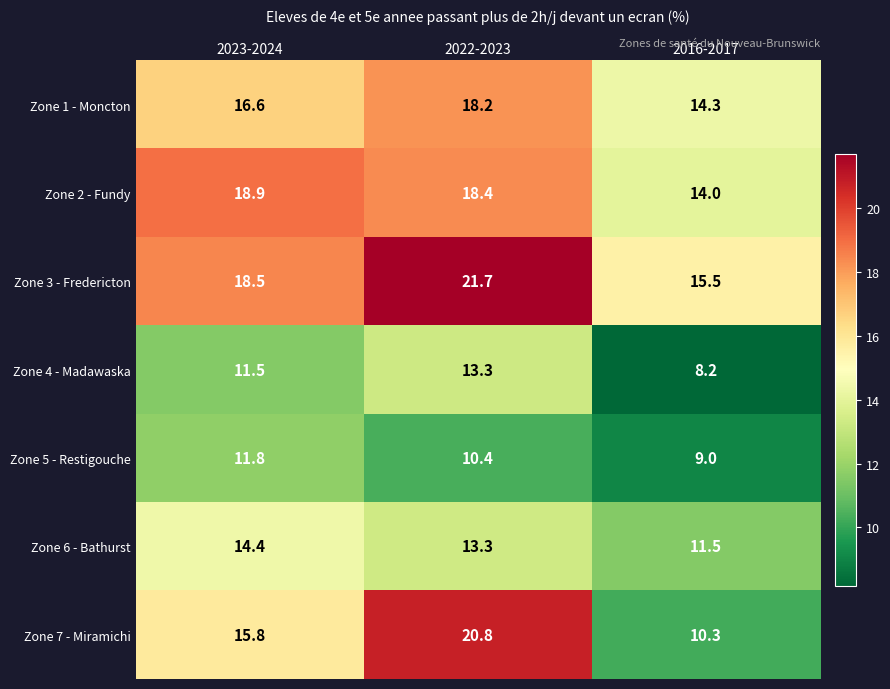

At which label does Zone 5 - Restigouche first exceed 10?

2023-2024